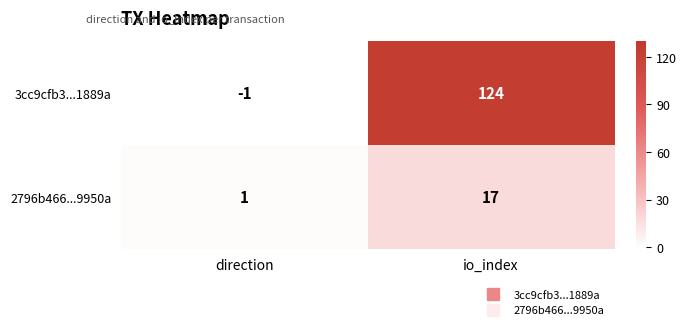

At how many categories does at least one series exceed 95?

1